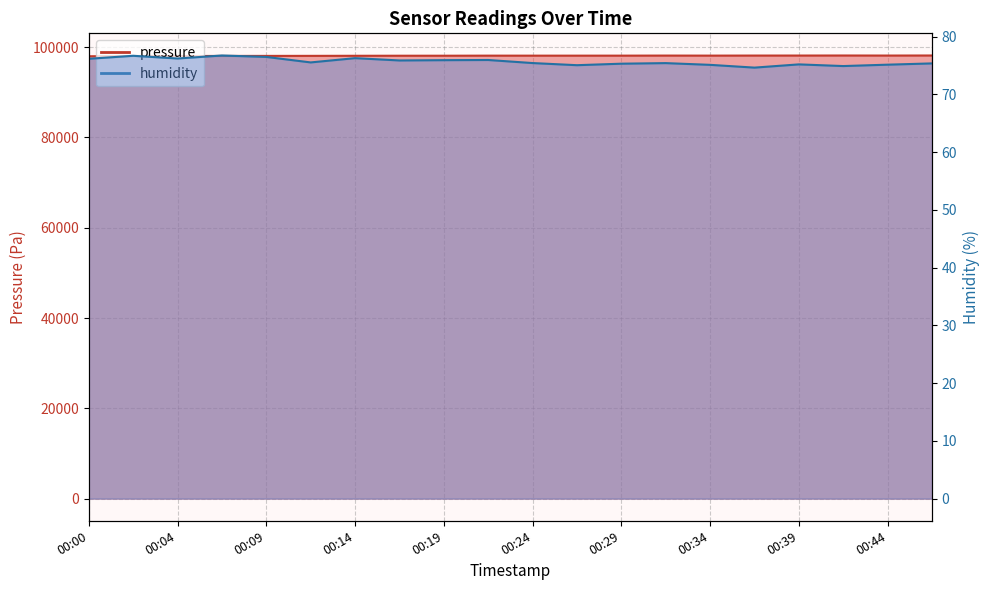

Rank the categories by pressure value from lowest to highest.

00:00, 00:04, 00:07, 00:02, 00:09, 00:12, 00:14, 00:17, 00:19, 00:24, 00:27, 00:29, 00:22, 00:34, 00:32, 00:37, 00:44, 00:39, 00:41, 00:46